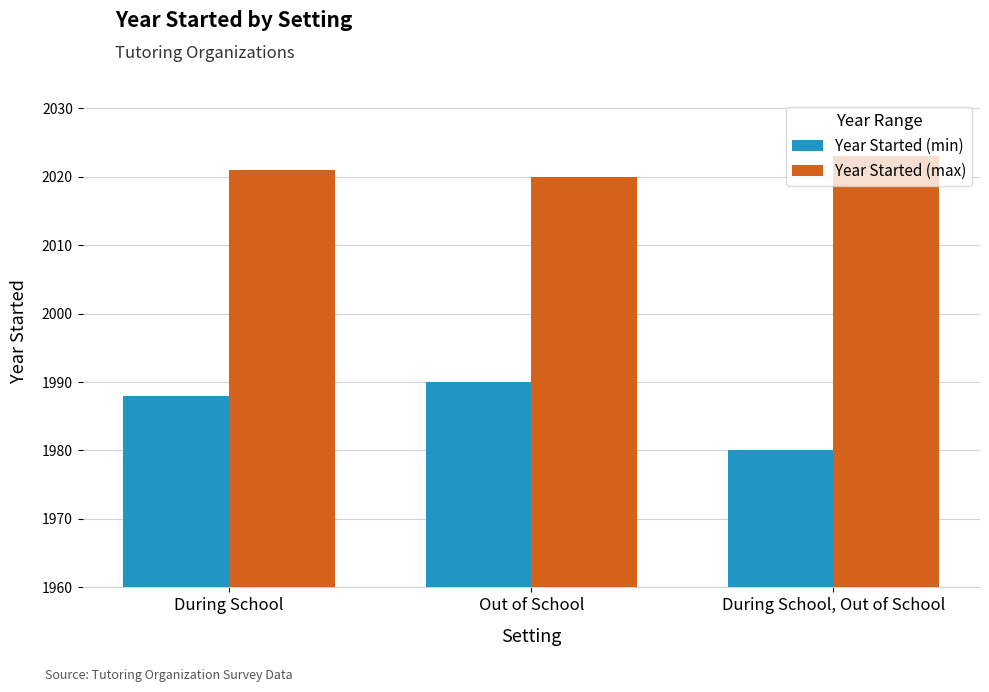

Count the Year Started (min) values in the range 1980 to 1990.

3